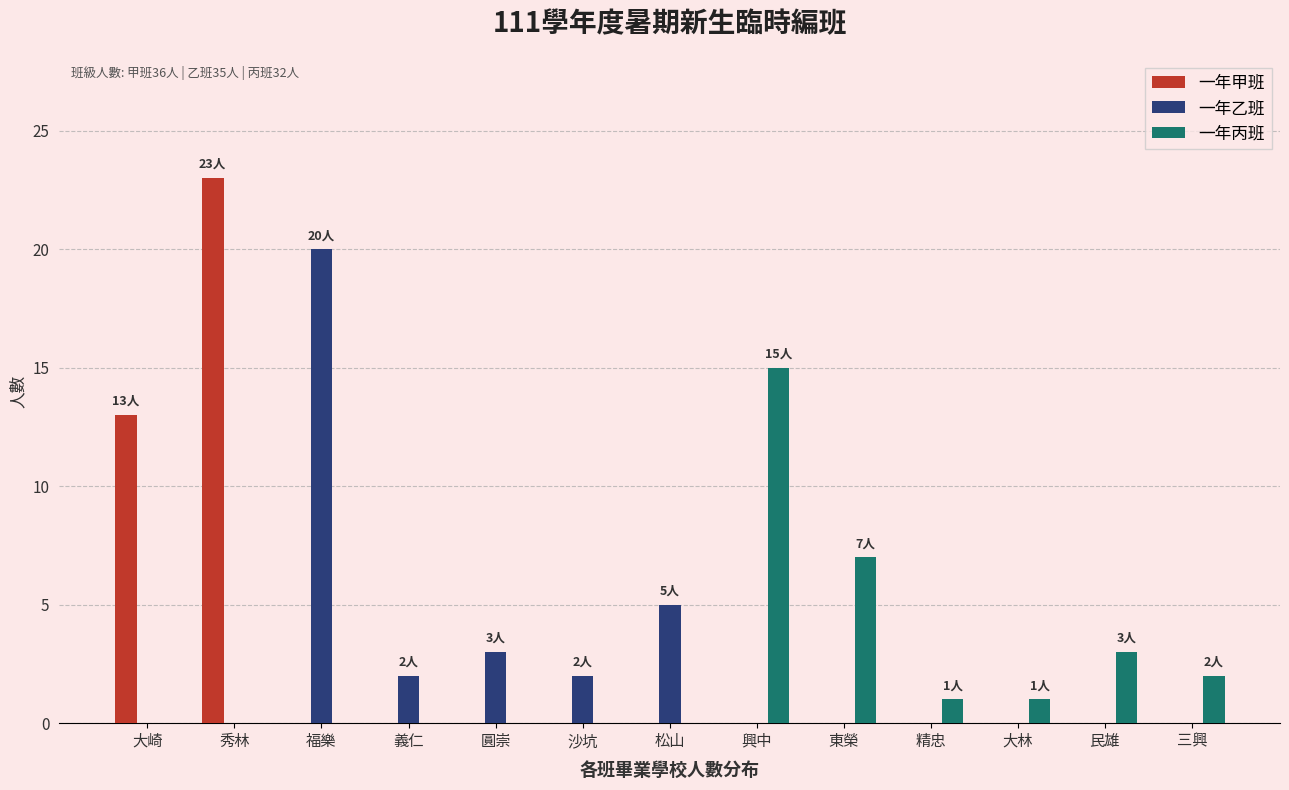

Between 松山 and 精忠, which series saw the biggest shift?

一年乙班